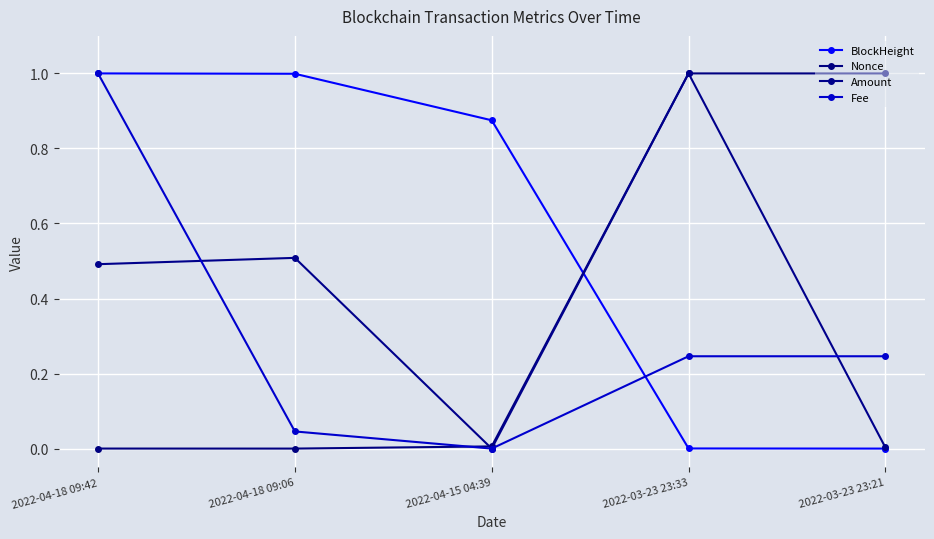

The value of Amount at 2022-04-18 09:06 is 0.5. True or false?

True